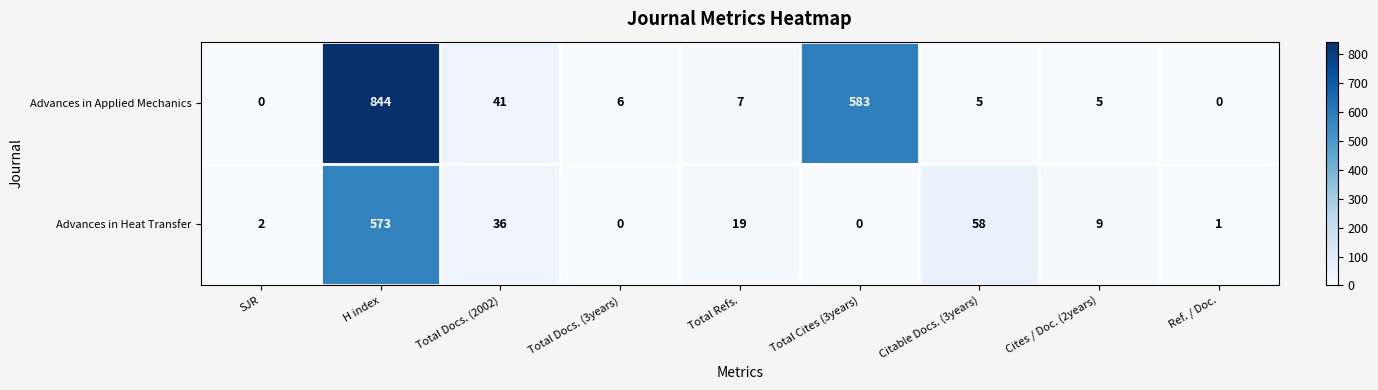

What is the difference between the Advances in Applied Mechanics values at H index and Ref. / Doc.?

844